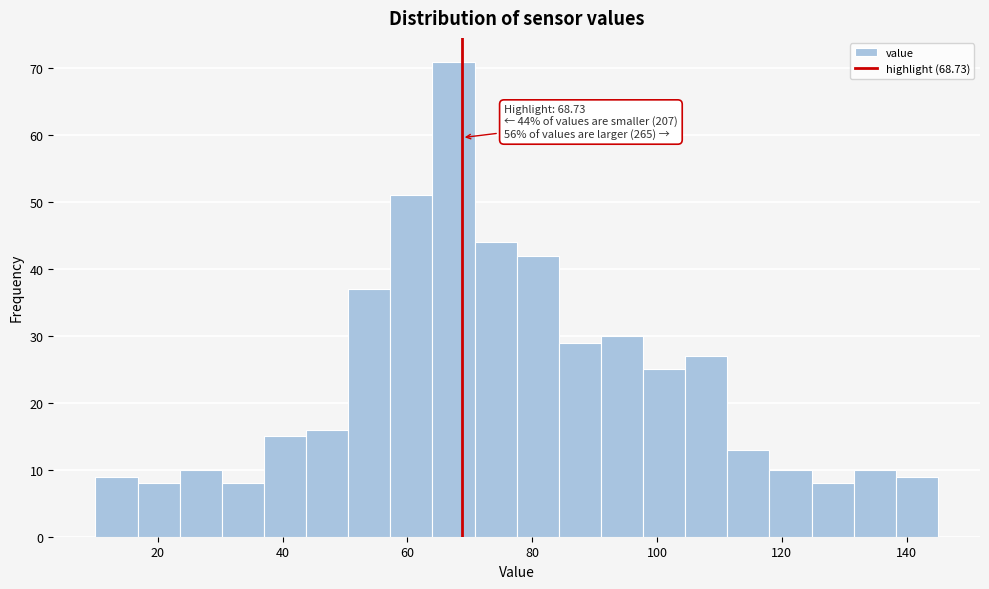

Read against the x-axis, roughly where is the centre of the tallest bar?

68